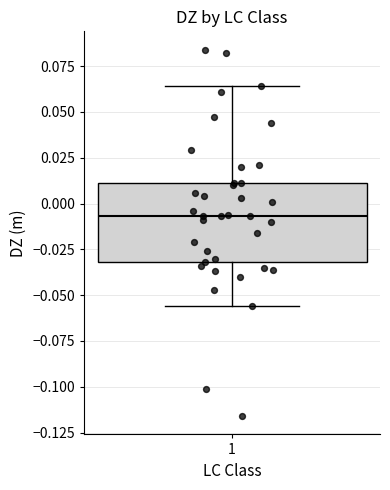

Transcribe this box plot: give where the median line is, the range the box spans, and where the two whiskers end, as read against the y-axis. The values are not printed on the chart, so give them approximately, as read against the axis.

median -0.005, box -0.030 to 0.010, whiskers -0.055 to 0.065